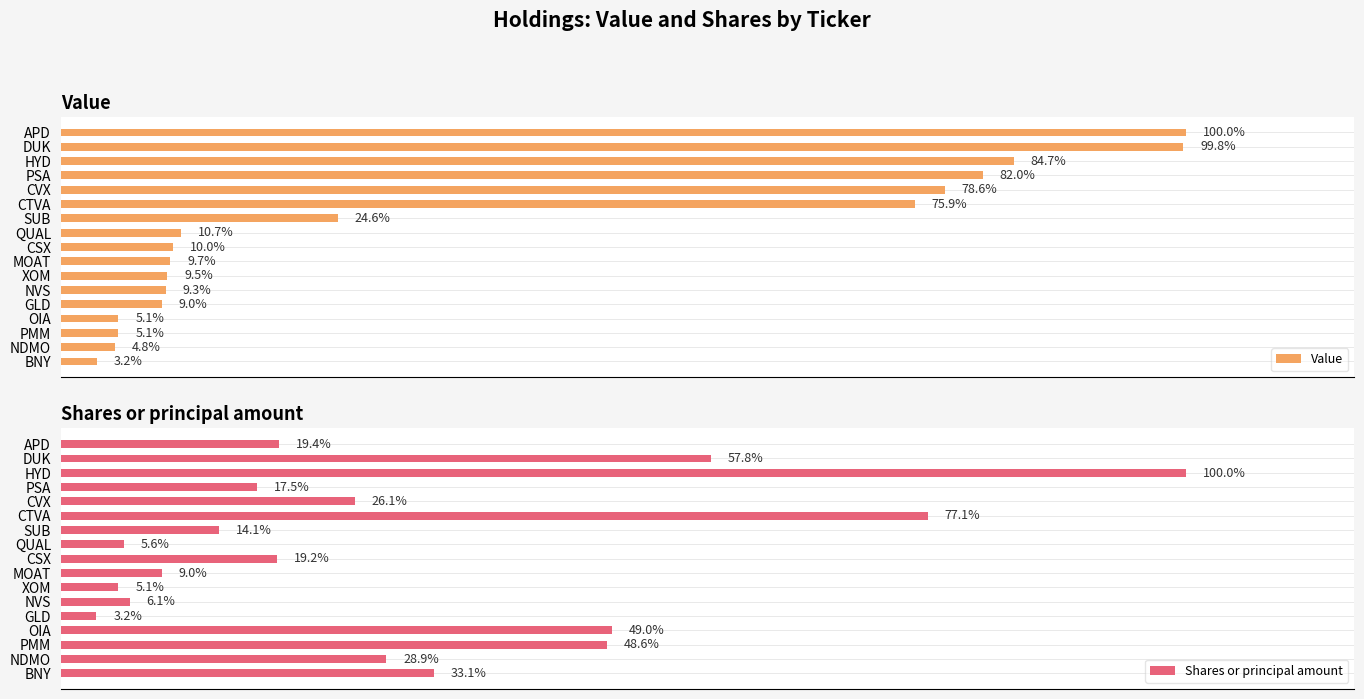

Where is Value nearest to the value 51?

CTVA